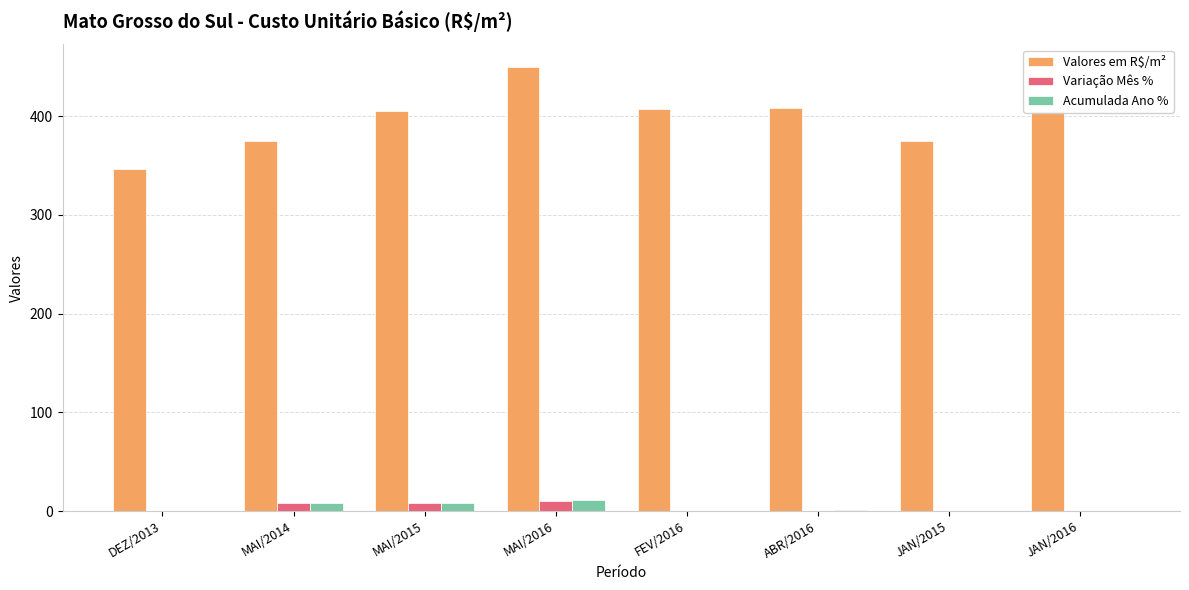

At which category is the sum across all series the highest?

MAI/2016